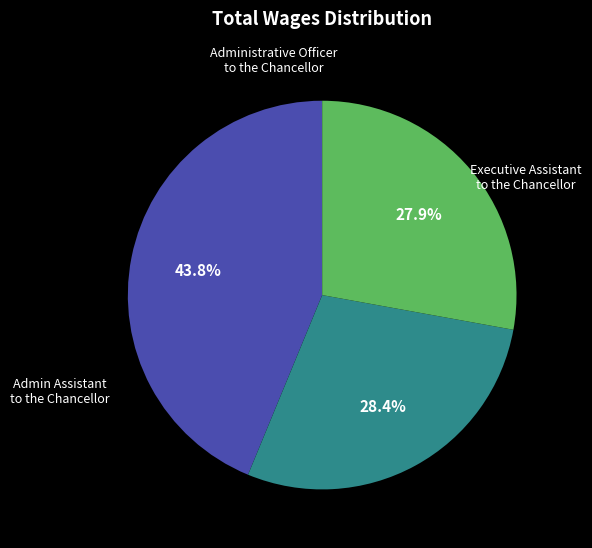

Is there any slice that represents more than half of the pie?

No